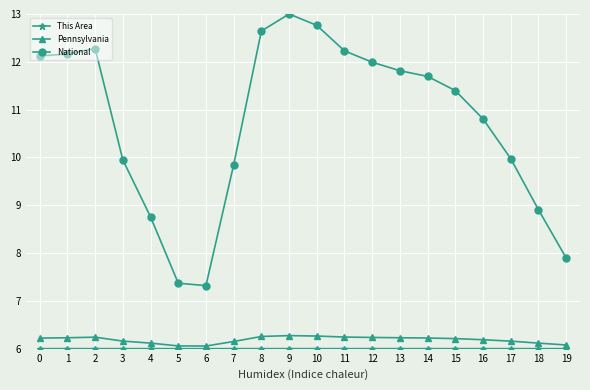

What is the highest value of the Pennsylvania series?

6.3